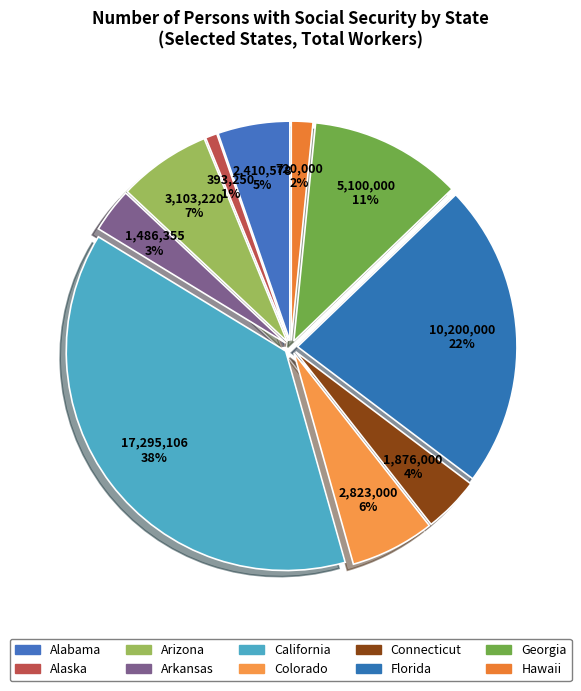

The Hawaii slice represents 7% of the pie. True or false?

False